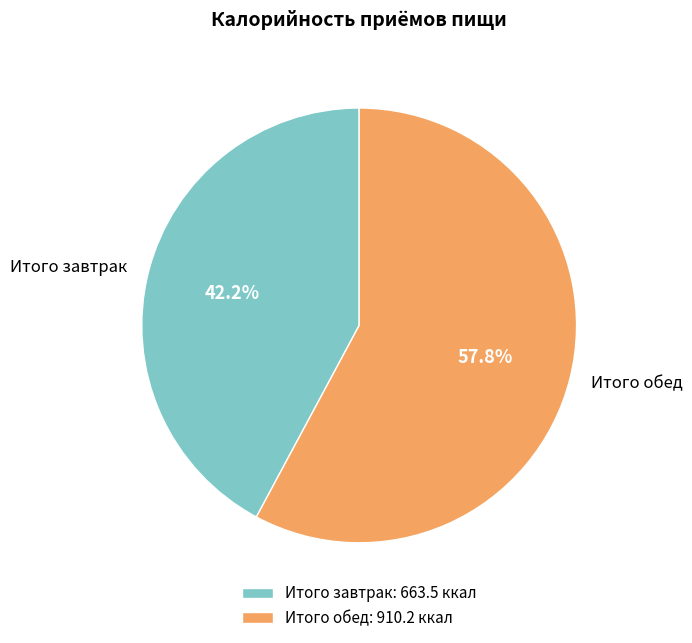

Approximately how many times larger is the value at Итого завтрак compared to Итого обед?

0.7